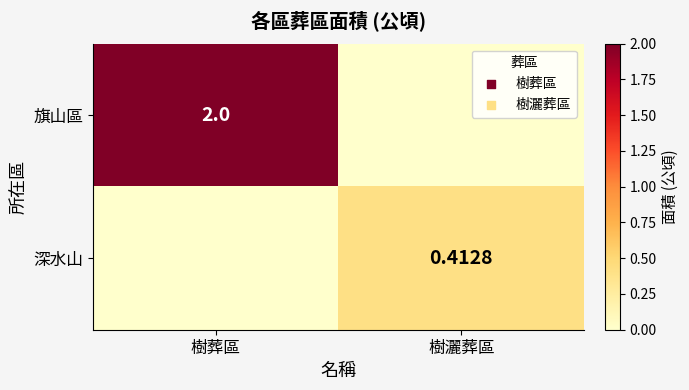

Is the value of 旗山區 at 樹葬區 greater than the value of 深水山 at 樹灑葬區?

Yes